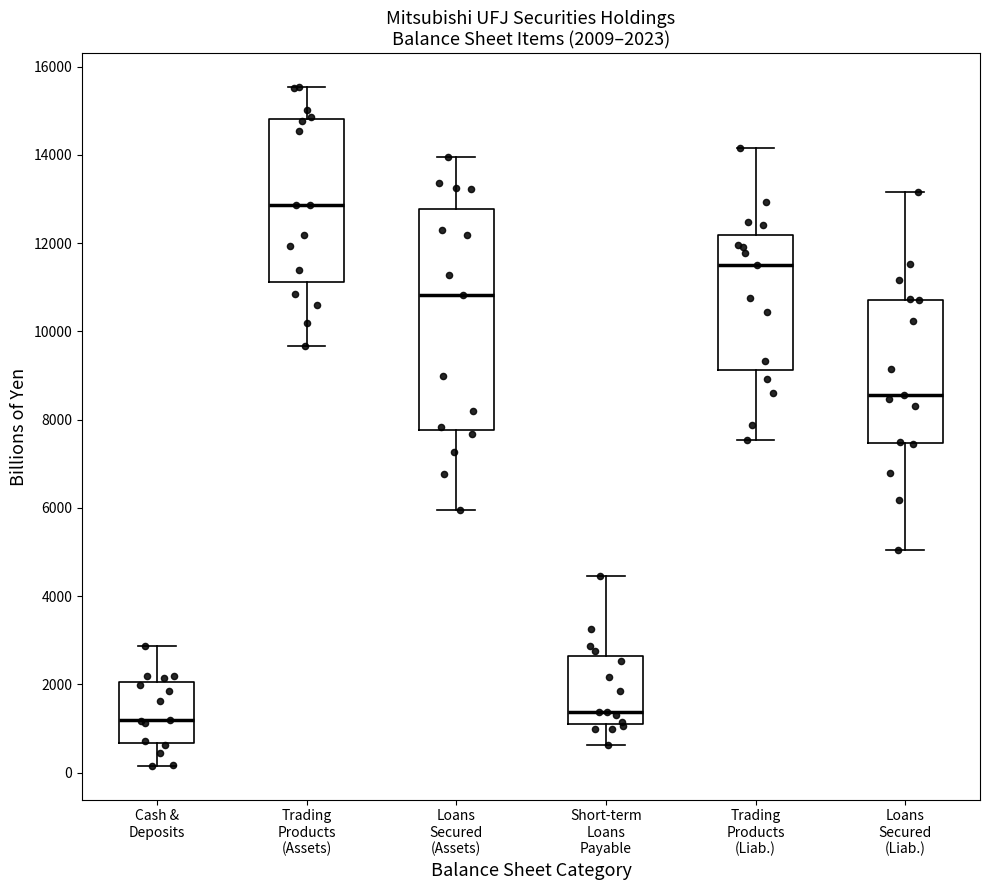

Comparing the boxes themselves (not the whiskers), which one is the tallest?

Loans Secured (Assets)